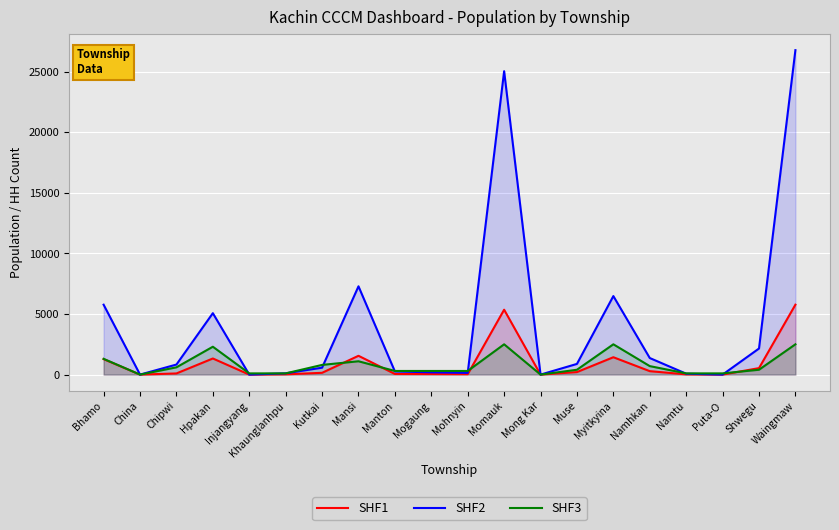

At which label does SHF2 reach its peak?

Waingmaw